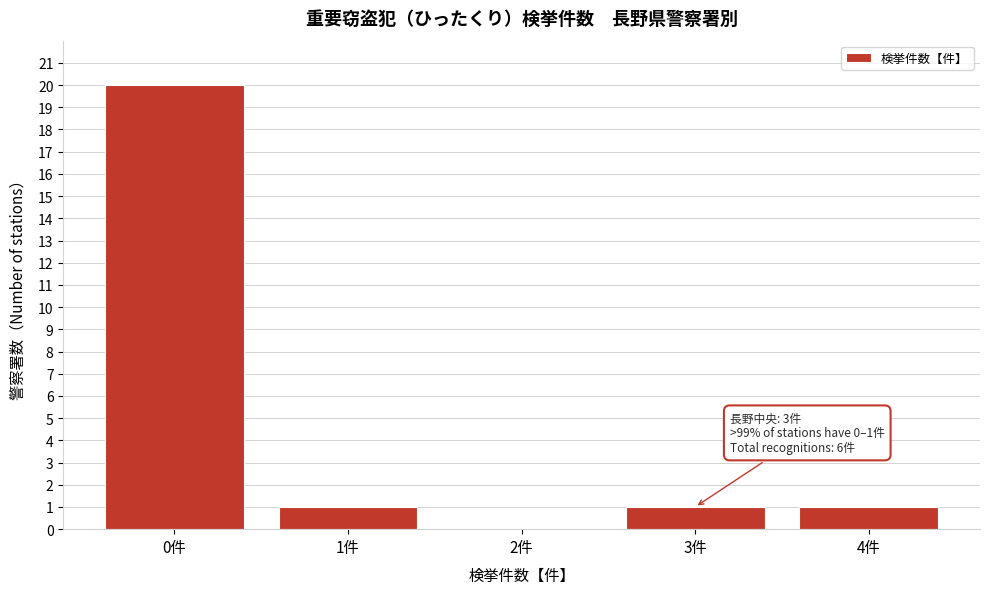

Reading left to right, list all the values displayed in this chart.

0件=20	1件=1	2件=0	3件=1	4件=1